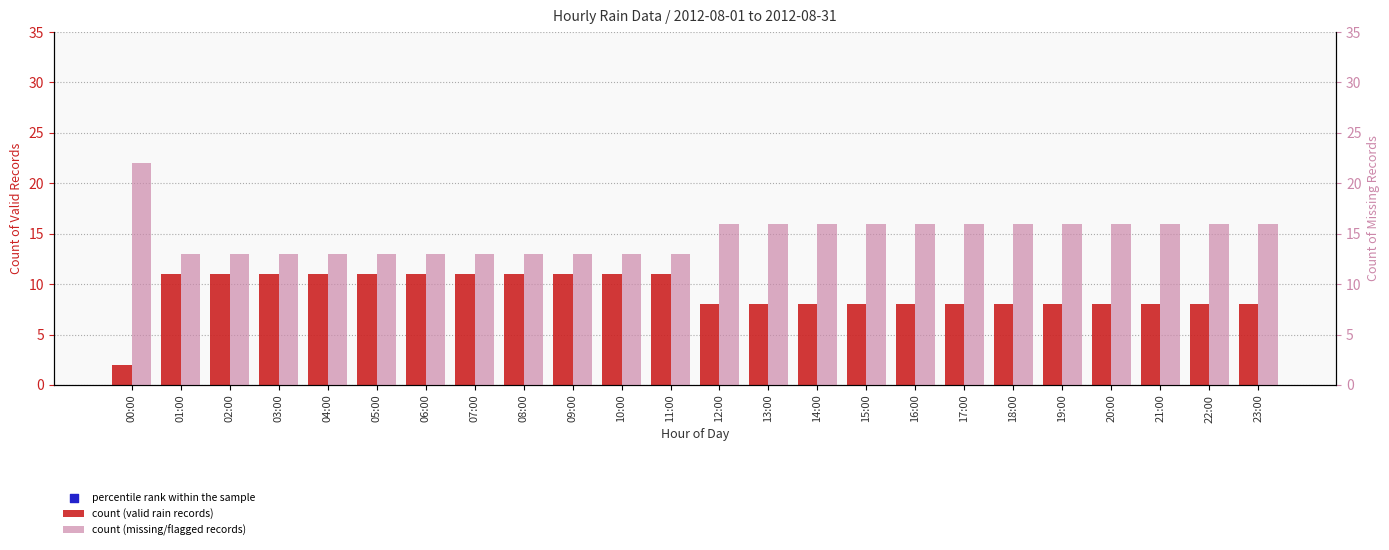

At how many categories does at least one series exceed 16?

24